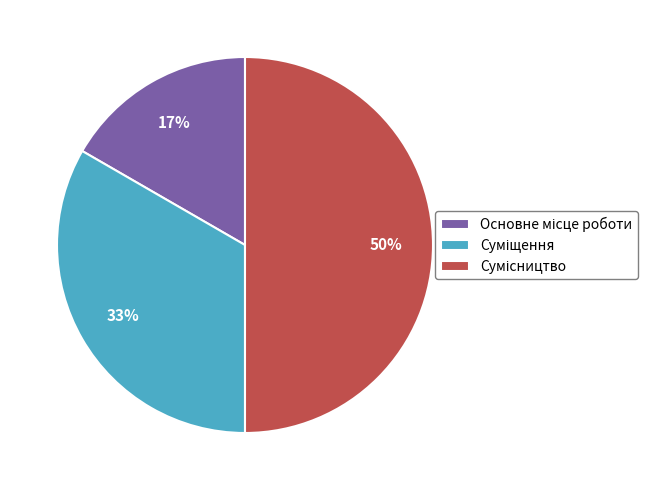

To the nearest percent, what is the difference between the largest and smallest slice percentages?

33%